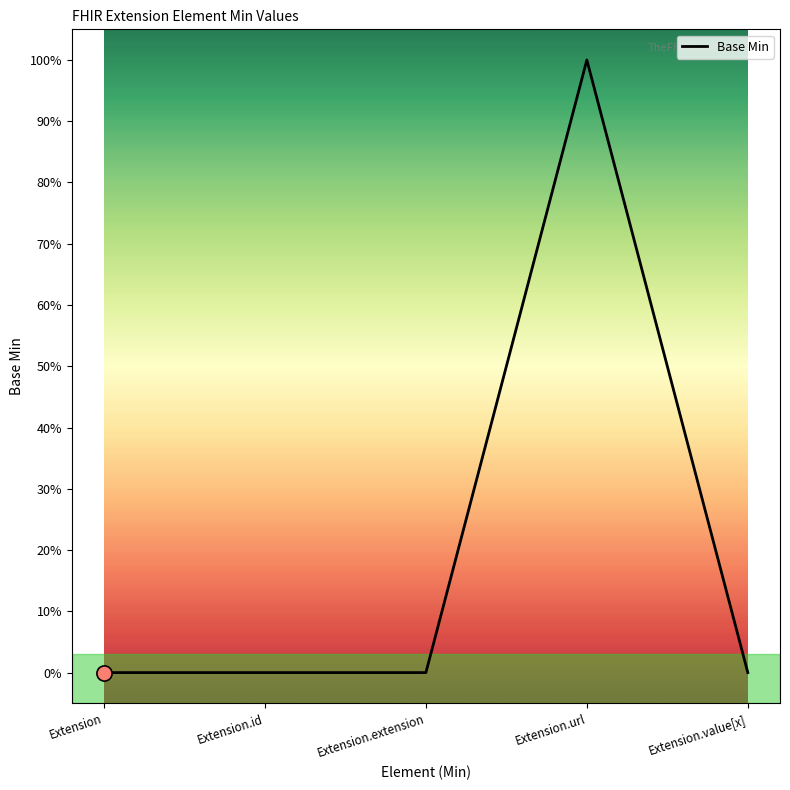

Which has a higher value, Extension.extension or Extension.url?

Extension.url